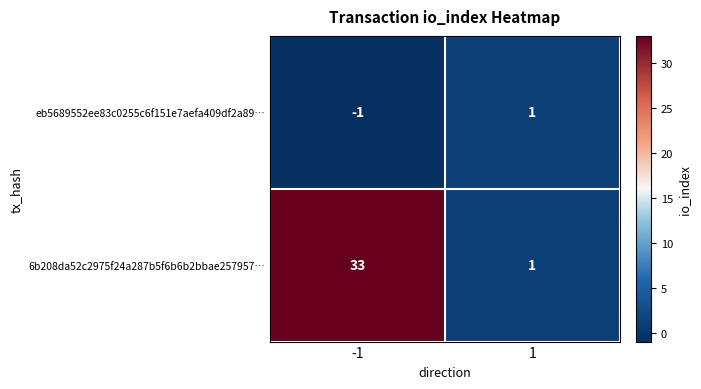

What is the greatest value displayed?

33